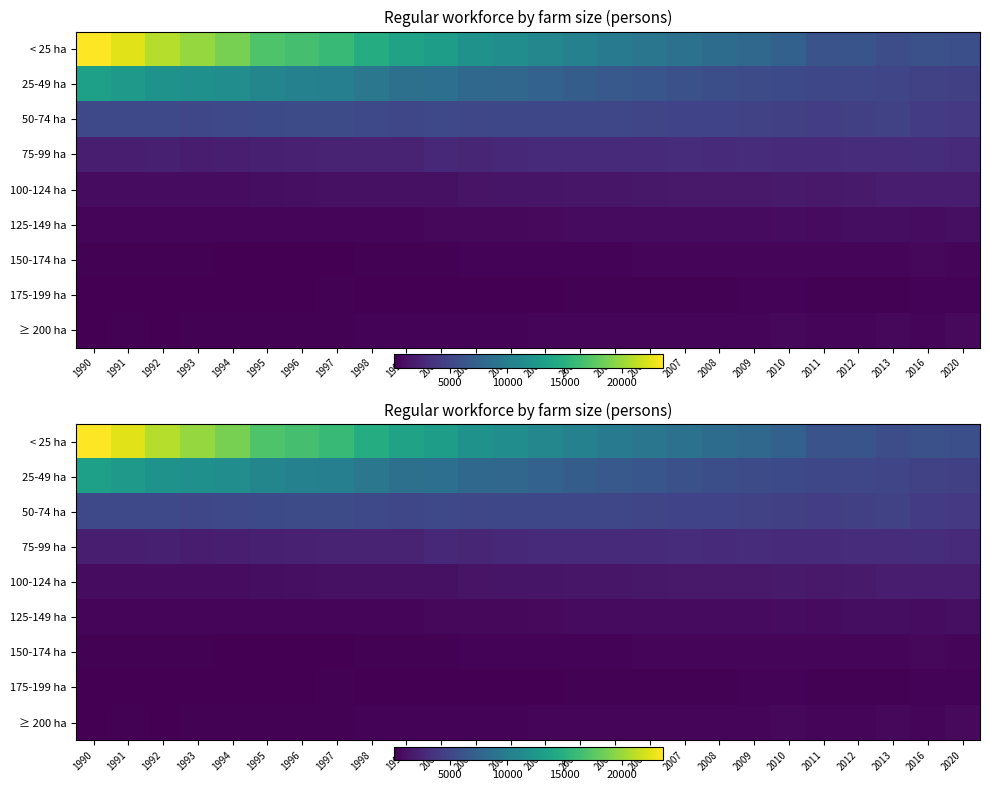

Which has a higher value, 1993 or 2016?

1993